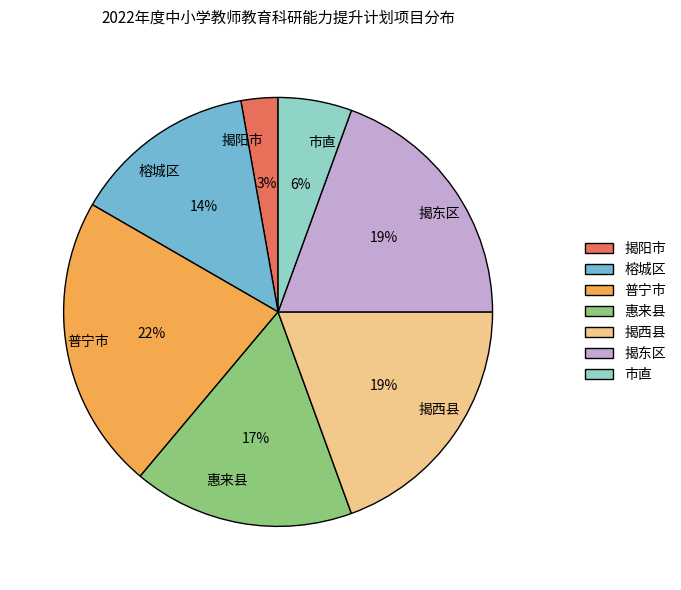

Is it true that 揭阳市 is 3% of the pie?

True